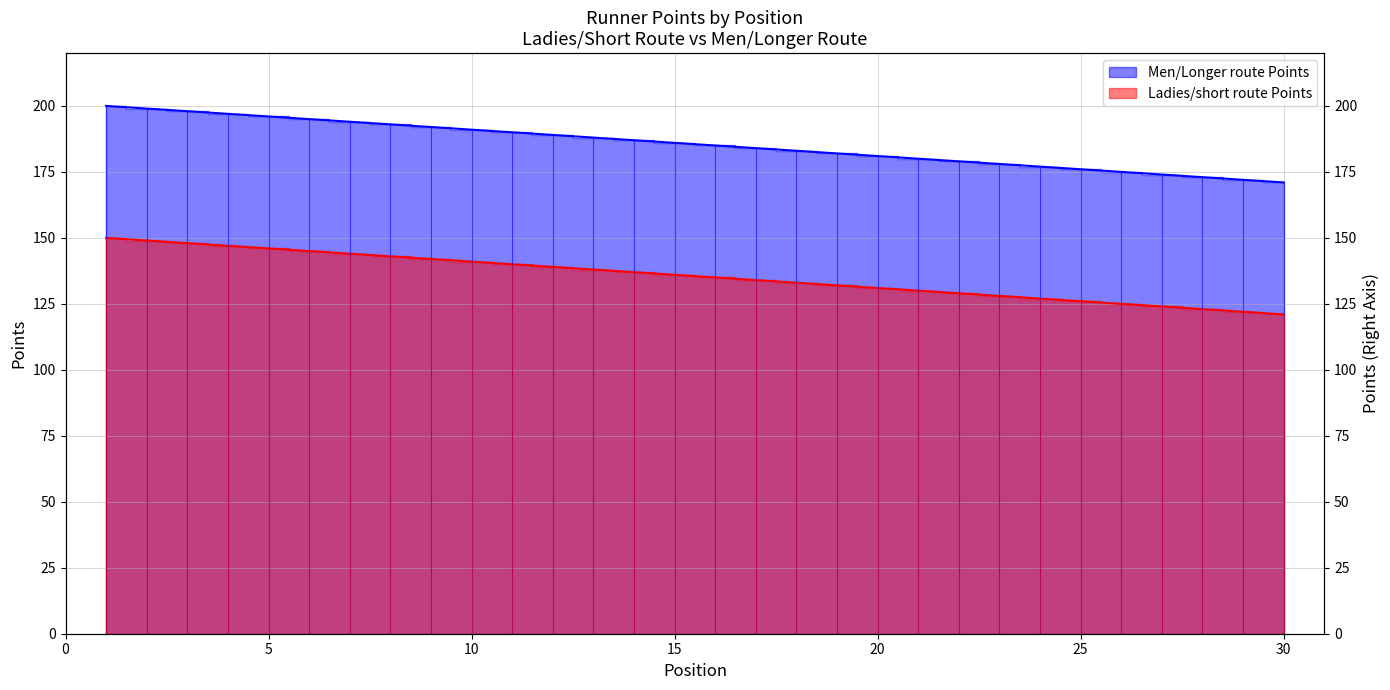

True or false: Men/Longer route Points has a value of 284 at 15.

False